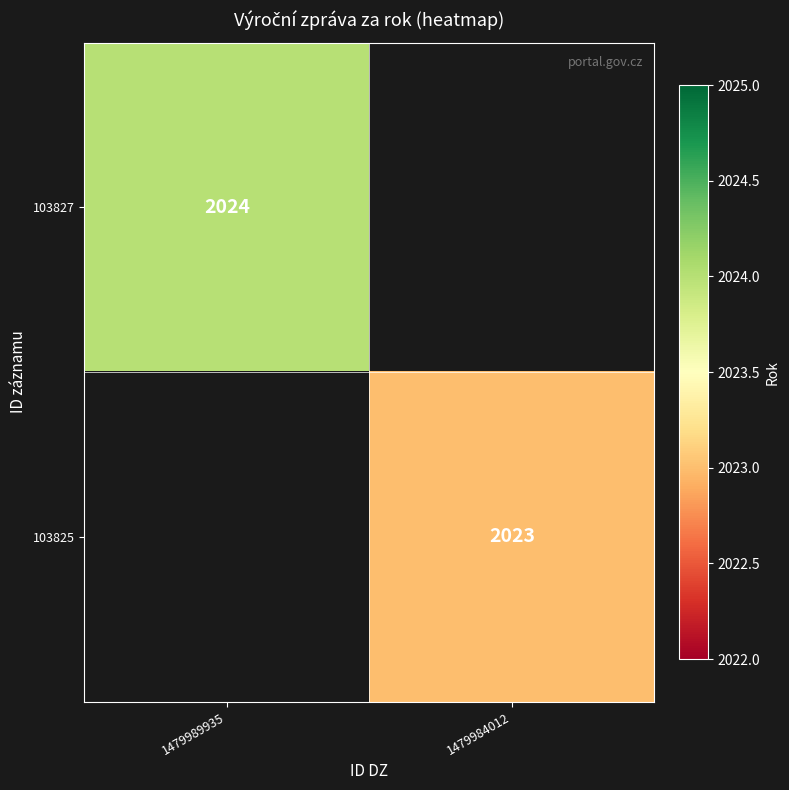

The 103827 series shows 2024 at 1479989935. True or false?

True